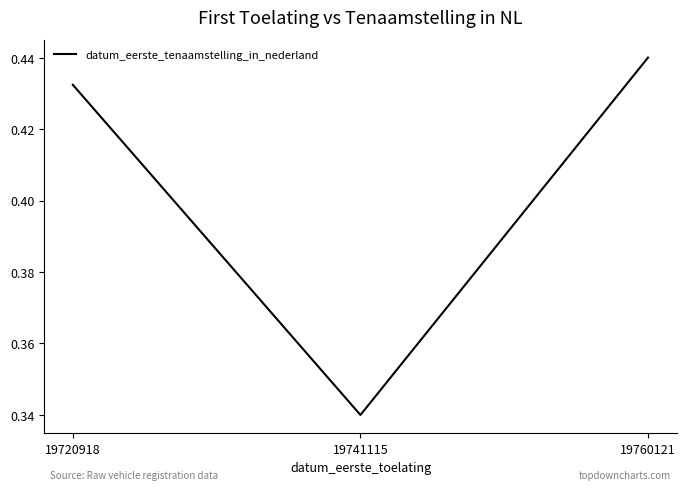

Which category has the highest value across all series?

19760121